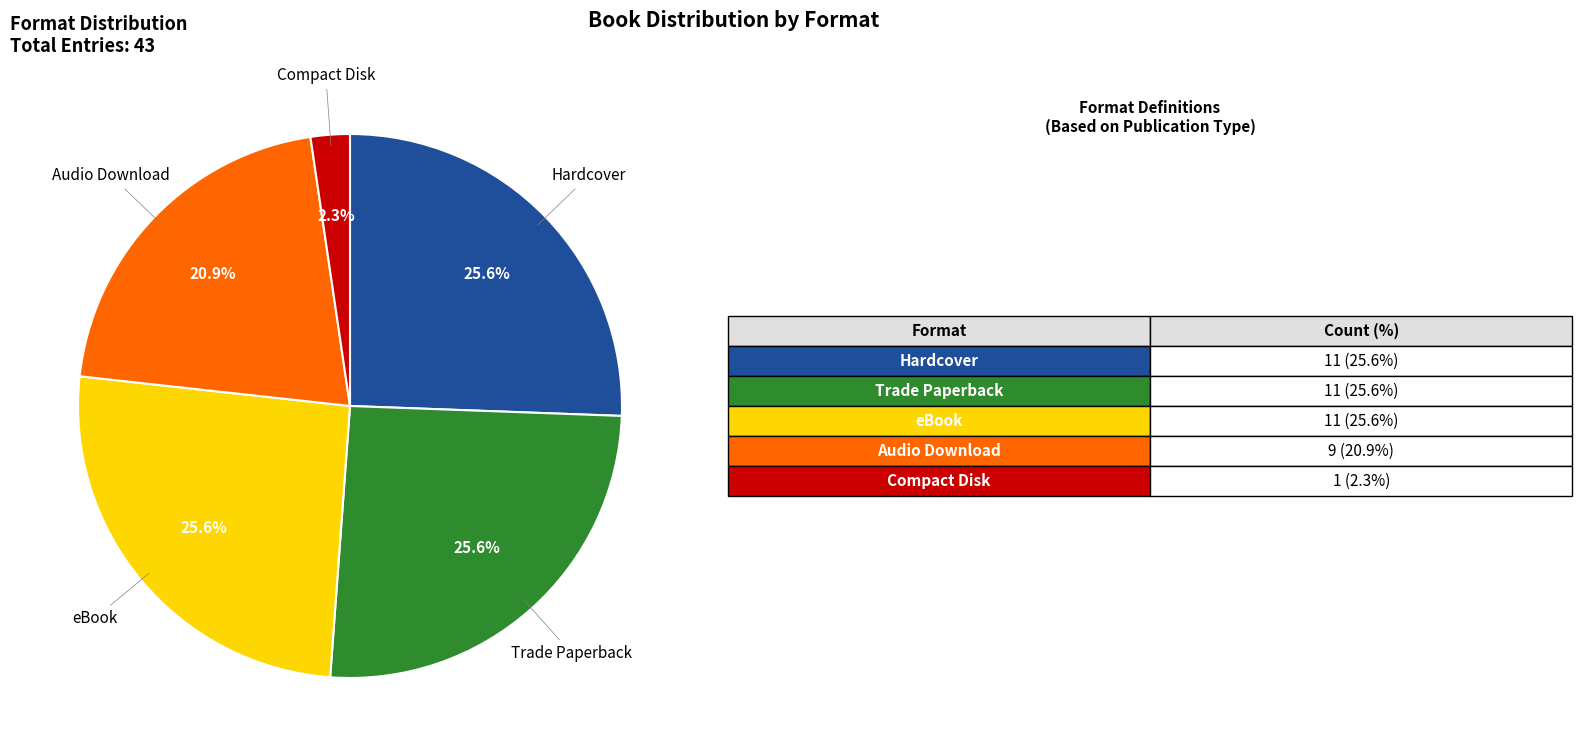

What portion of the pie excludes Hardcover?

74.4%